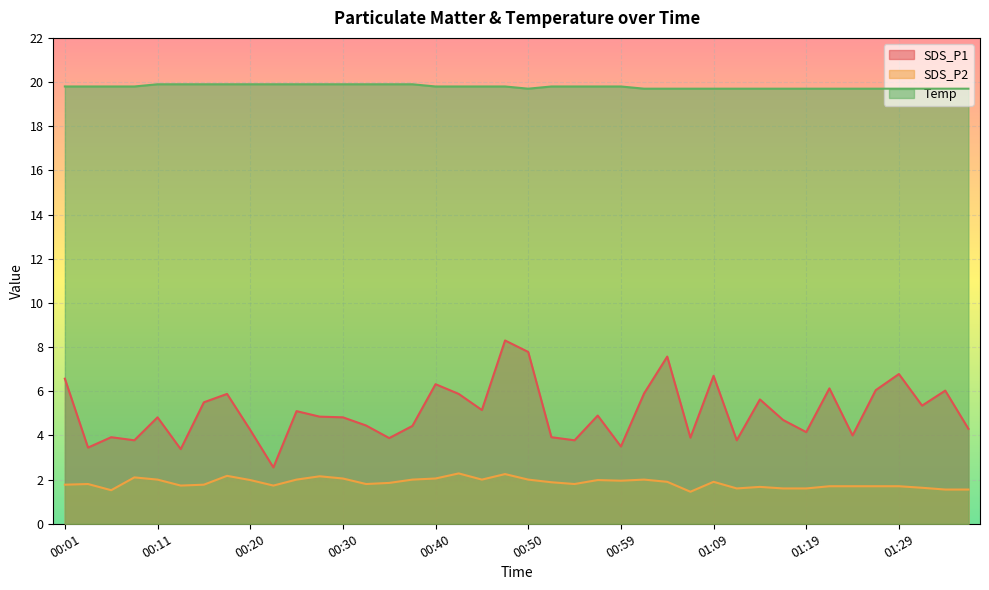

Where is the first local minimum for SDS_P1?

00:03